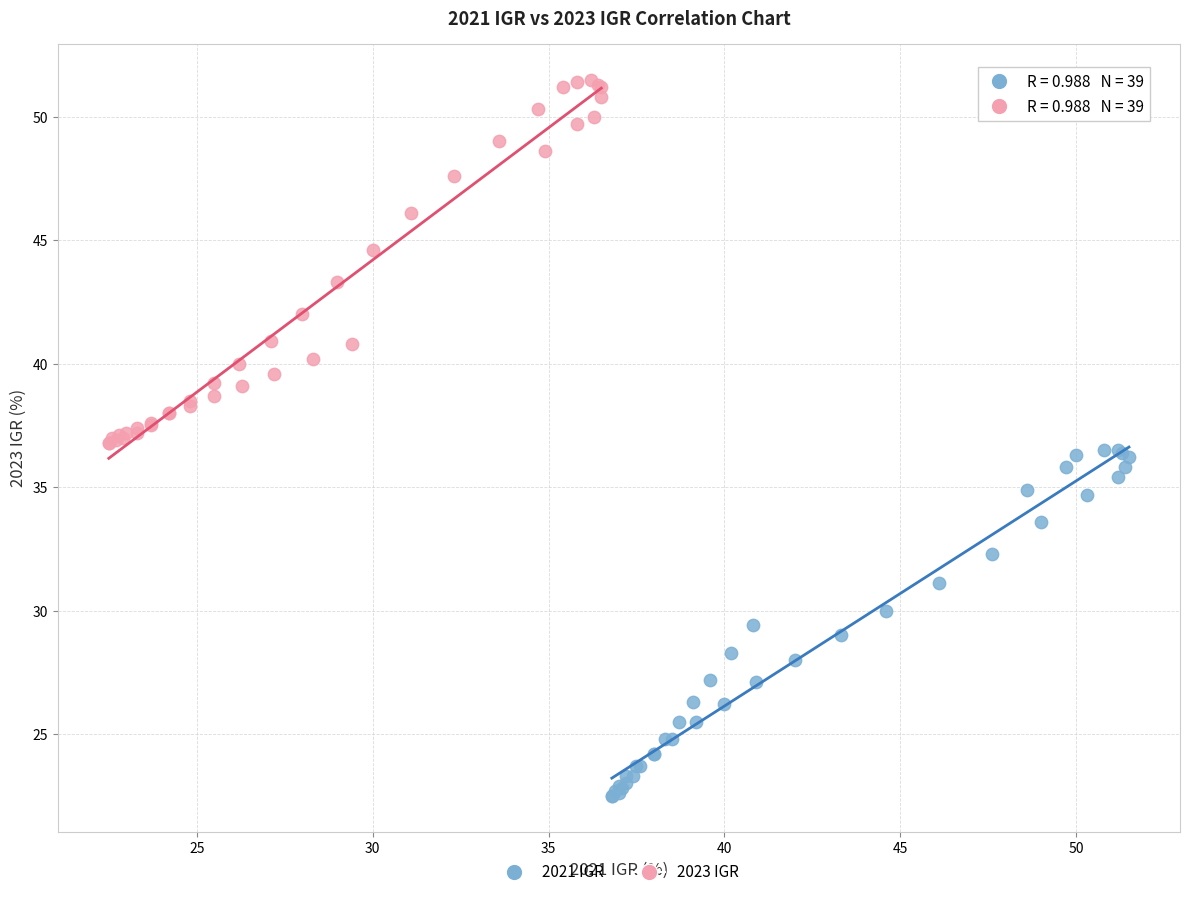

Which series reaches the maximum Y coordinate?

2023 IGR